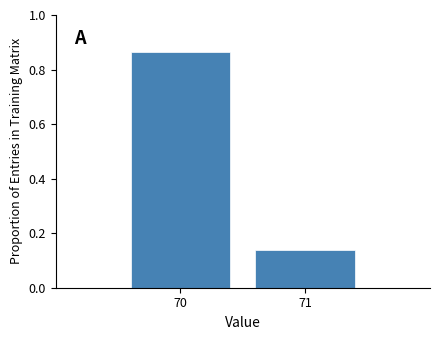

What is the difference between the values at 70 and 71?

0.7